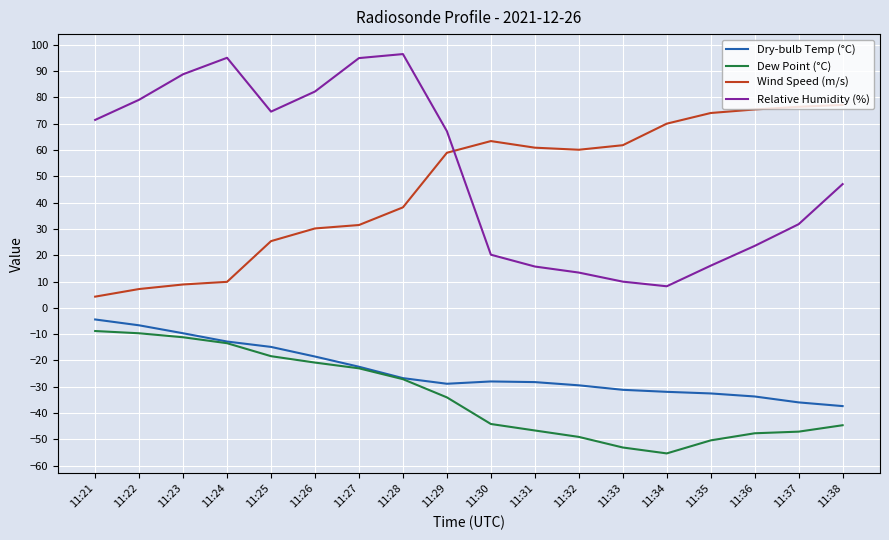

The Dew Point (°C) series shows -38.0 at 11:28. True or false?

False